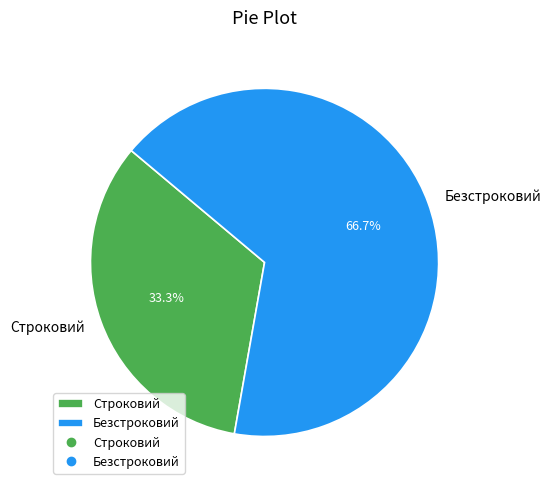

To the nearest percent, what percentage of the pie is Строковий?

33%